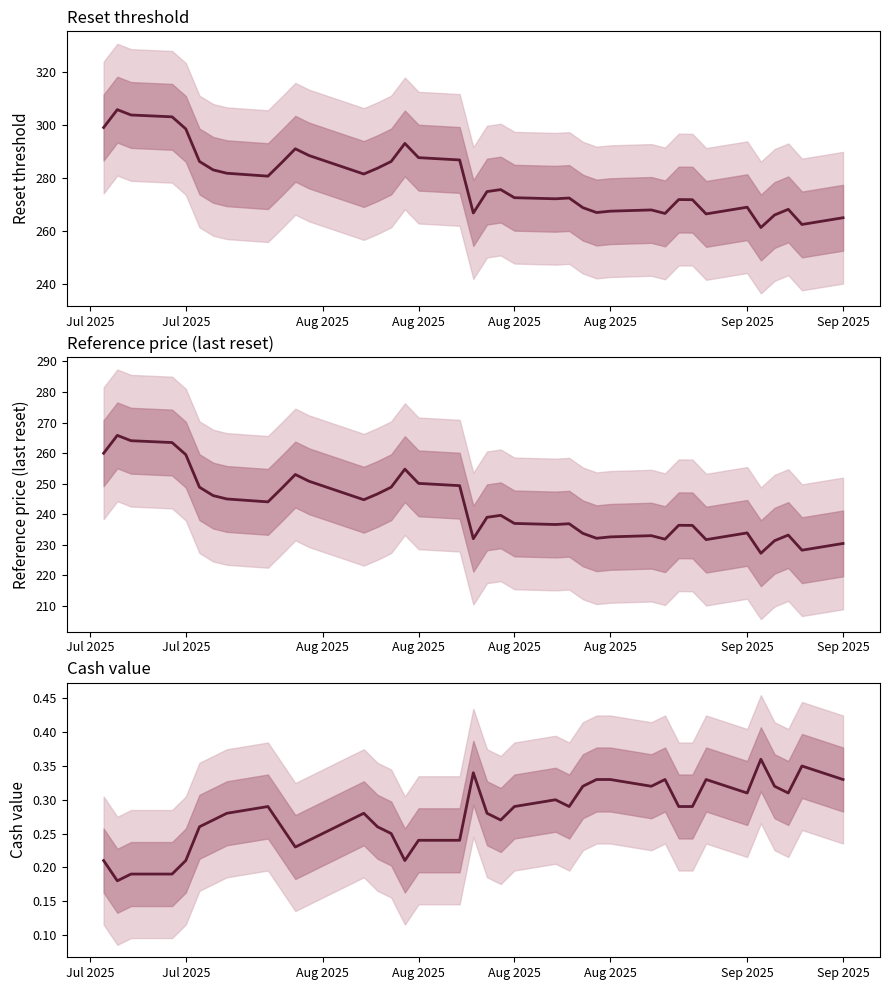

Reading right to left, transcribe all the data shown in this chart.

Reset threshold: 265.0	262.5	268.2	266.1	261.3	269.0	266.5	271.8	271.9	266.6	267.9	267.5	267.0	268.8	272.4	272.1	272.6	275.6	274.9	266.8	286.8	287.6	293.0	286.2	283.6	281.5	288.4	290.9	285.7	280.7	281.8	283.0	286.2	298.4	303.0	303.7	305.7	298.9
Reference price: 230.4	228.2	233.2	231.3	227.2	233.9	231.7	236.3	236.4	231.8	233.0	232.6	232.2	233.8	236.9	236.7	237.0	239.7	239.0	232.0	249.3	250.1	254.8	248.8	246.7	244.8	250.8	253.0	248.4	244.1	245.0	246.1	248.8	259.5	263.4	264.1	265.8	259.9
Cash value: 0.3	0.3	0.3	0.3	0.4	0.3	0.3	0.3	0.3	0.3	0.3	0.3	0.3	0.3	0.3	0.3	0.3	0.3	0.3	0.3	0.2	0.2	0.2	0.2	0.3	0.3	0.2	0.2	0.3	0.3	0.3	0.3	0.3	0.2	0.2	0.2	0.2	0.2